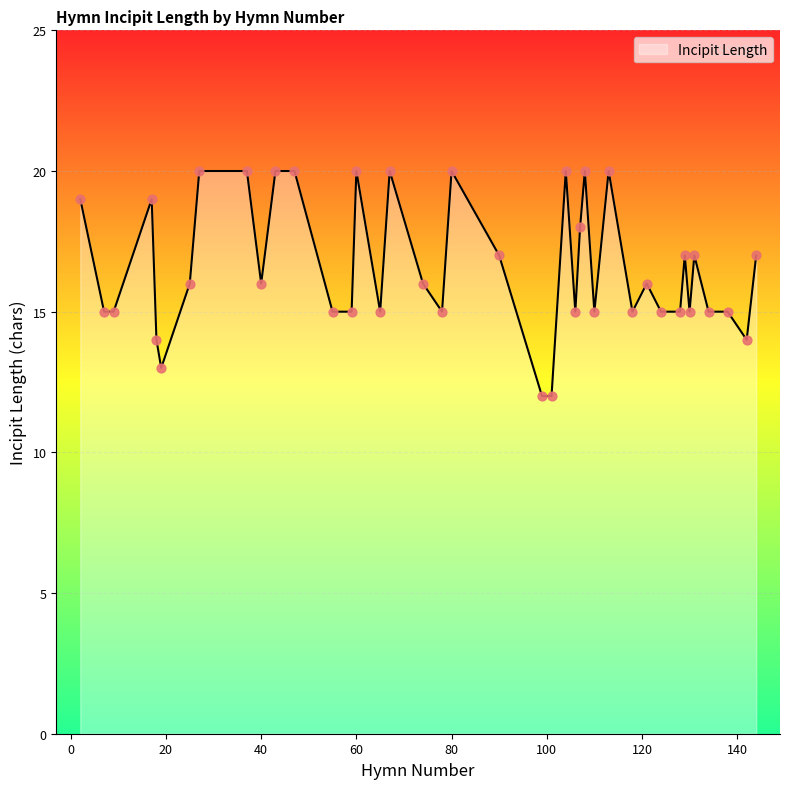

What is the minimum value shown in the chart?

12